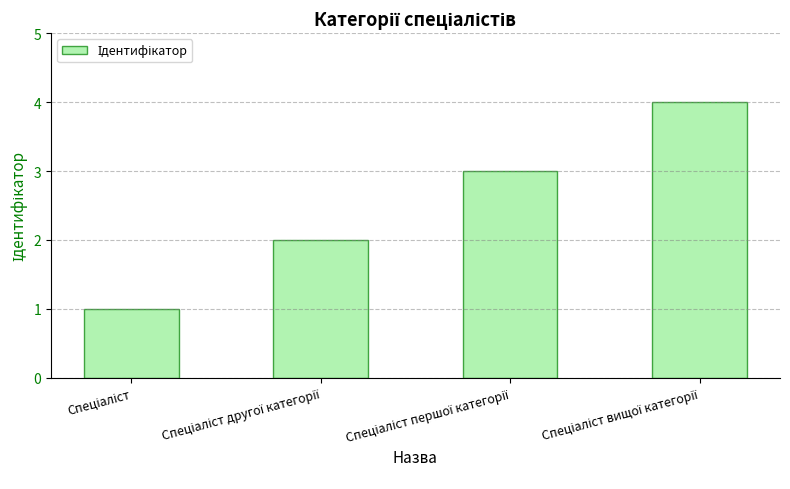

What is the smallest value displayed?

1